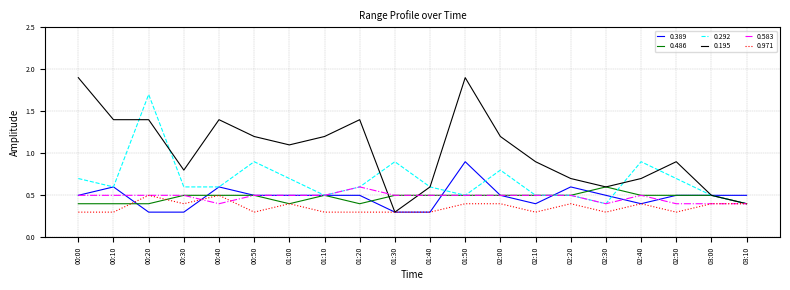

What is the difference between the maximum and minimum values in the 0.389 series?

0.6